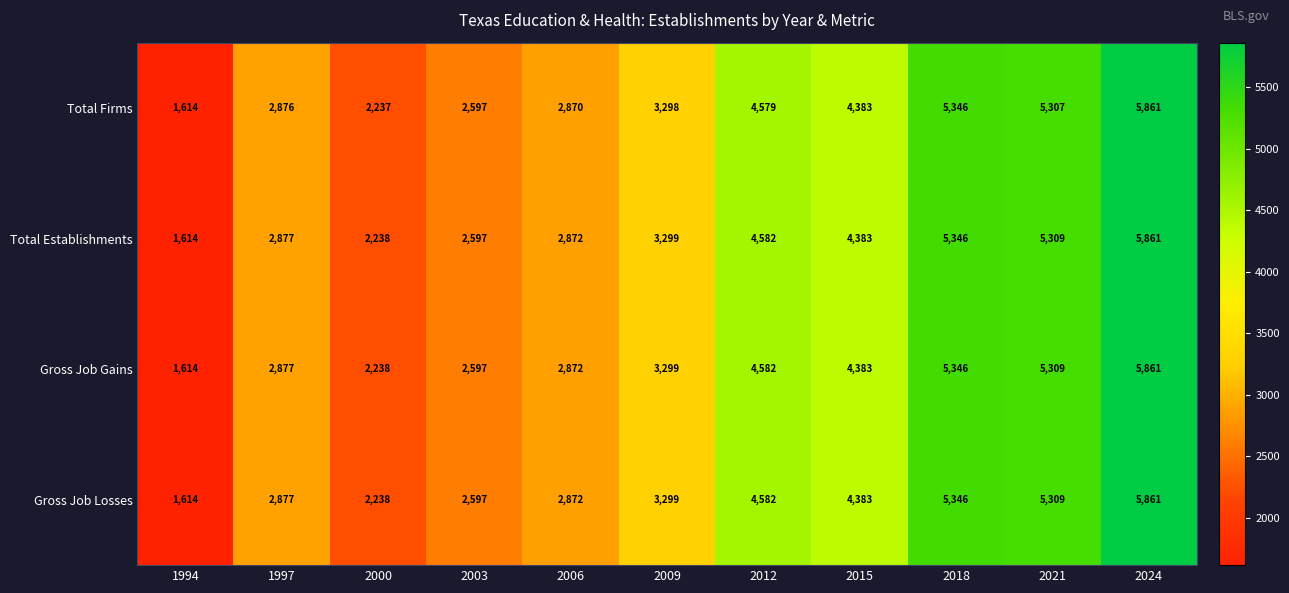

How many data points does each series have?

11